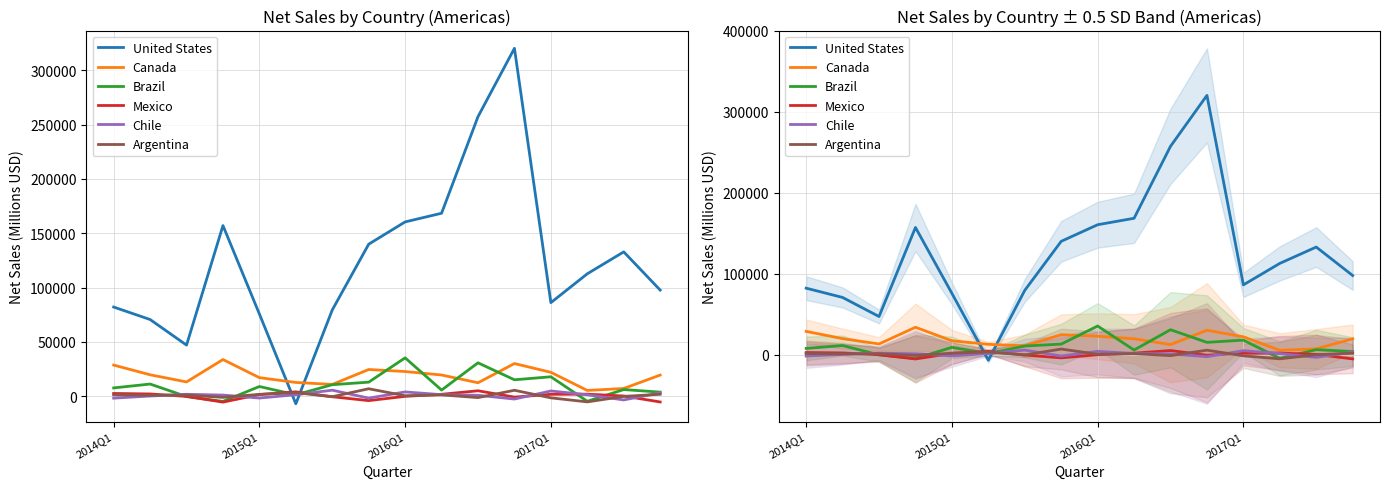

Reading left to right, what are all the values shown in this chart?

United States: 82058	70573	47005	157082	75656	-7030	79367	139947	160460	168440	257388	320301	86112	112686	132869	97689
Canada: 28628	19679	13099	33720	17030	12629	10794	24547	22684	19476	12331	30035	21951	5261	7061	19426
Brazil: 7583	11155	-370	-4837	8886	1246	10541	12895	35277	5602	30698	15071	17839	-4725	6067	3712
Mexico: 2481	2012	-239	-5480	1466	3967	-545	-4106	-182	1707	4954	-867	1682	1834	138	-5360
Chile: -1839	117	1722	983	-1745	1342	5497	-1825	3901	1379	801	-2659	4772	1256	-3485	3075
Argentina: 1238	783	1019	-1106	1660	3207	-513	6822	350	1183	-1337	5413	-1560	-5278	-216	1728